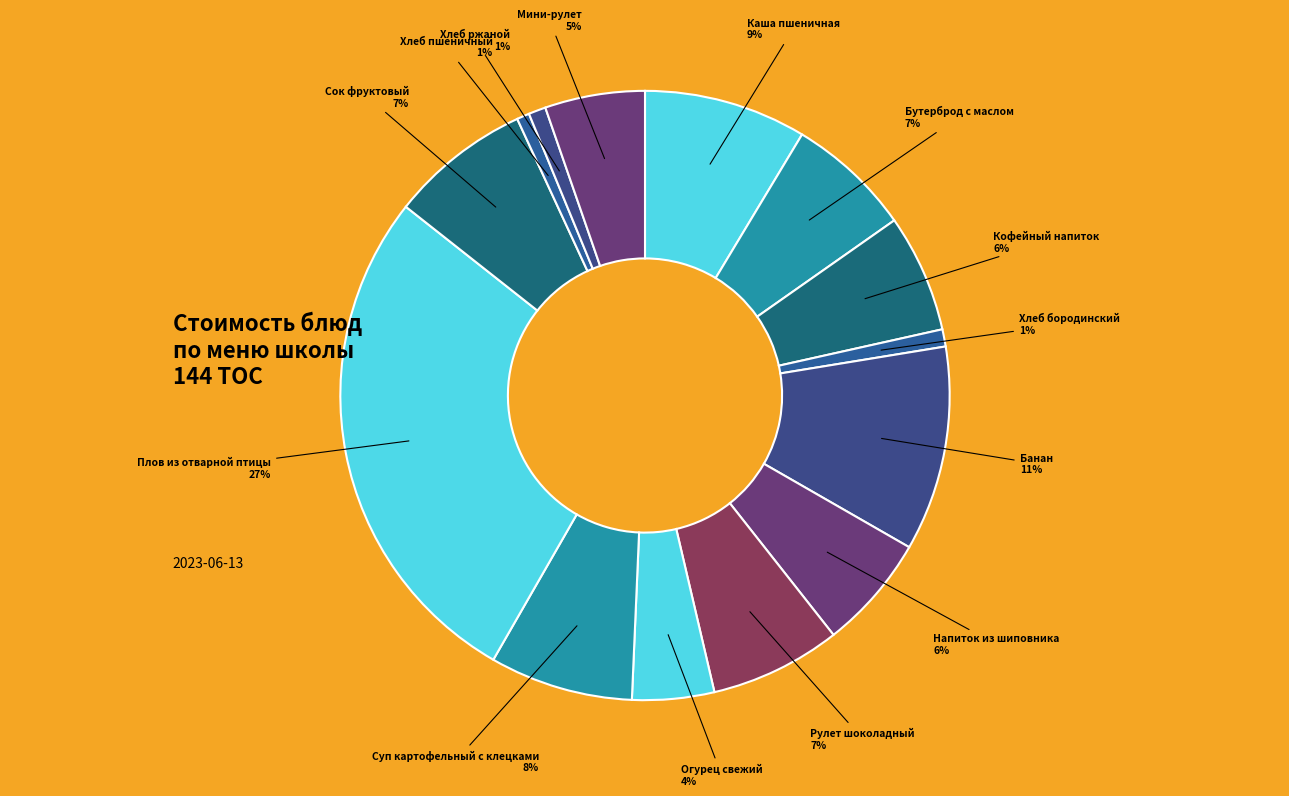

How many segments does this pie chart have?

14